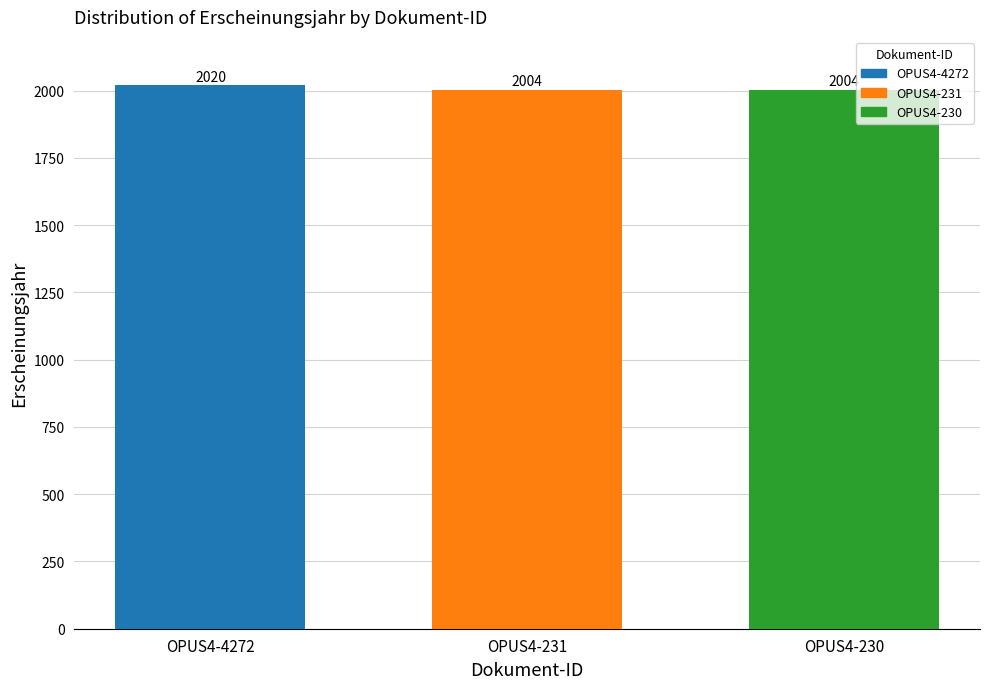

What is the ratio of the value at OPUS4-230 to the value at OPUS4-231?

1.0